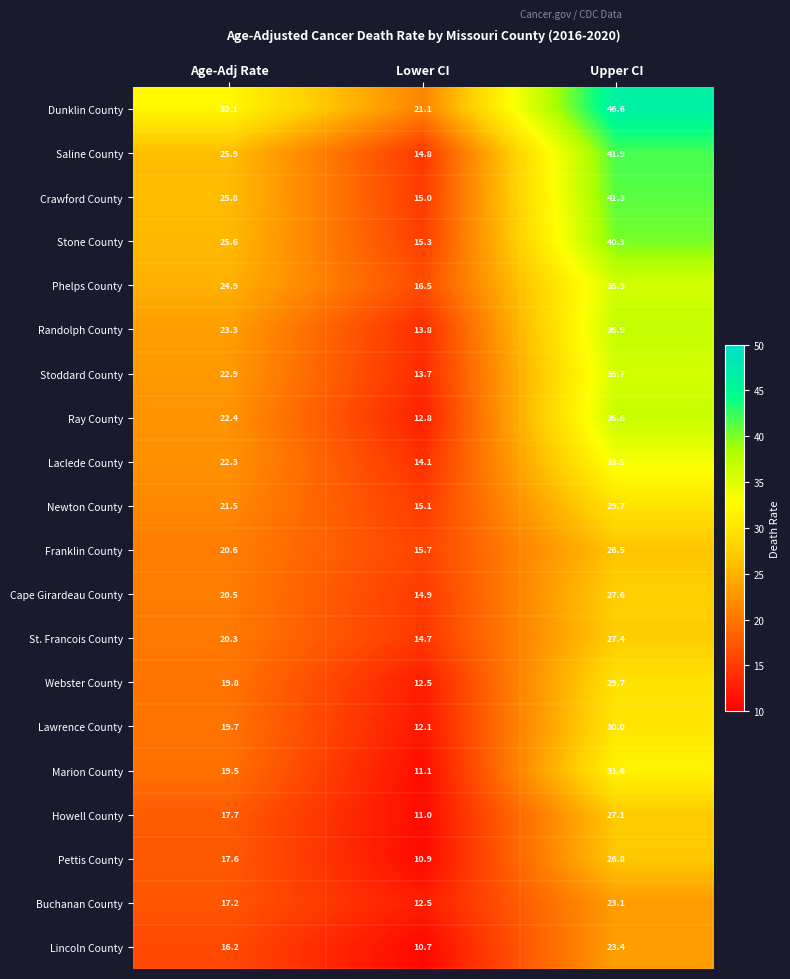

The Newton County series shows 29.7 at Upper CI. True or false?

True